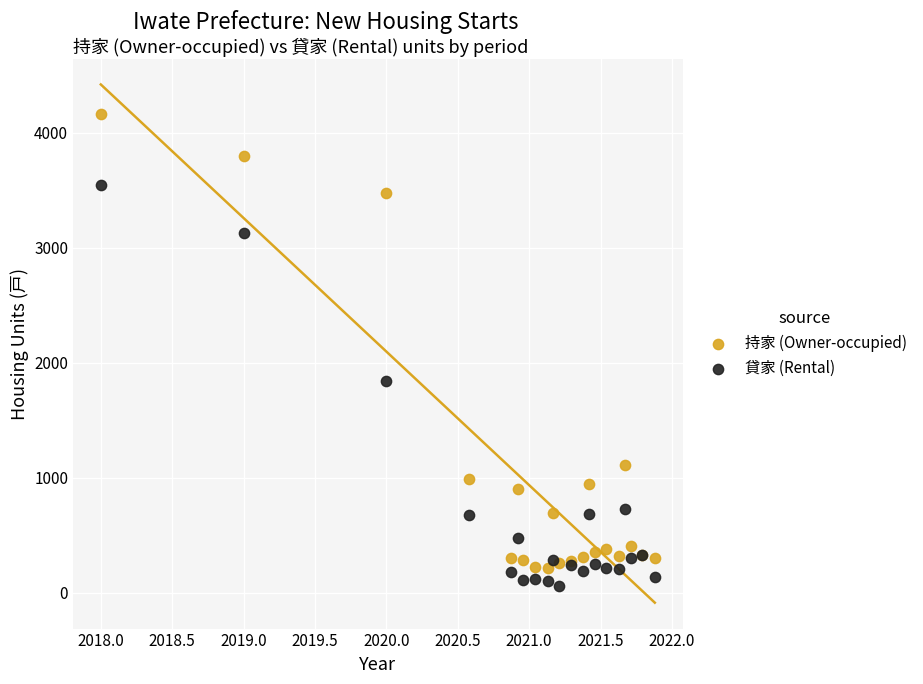

Which series contains the highest Y value?

持家 (Owner-occupied)